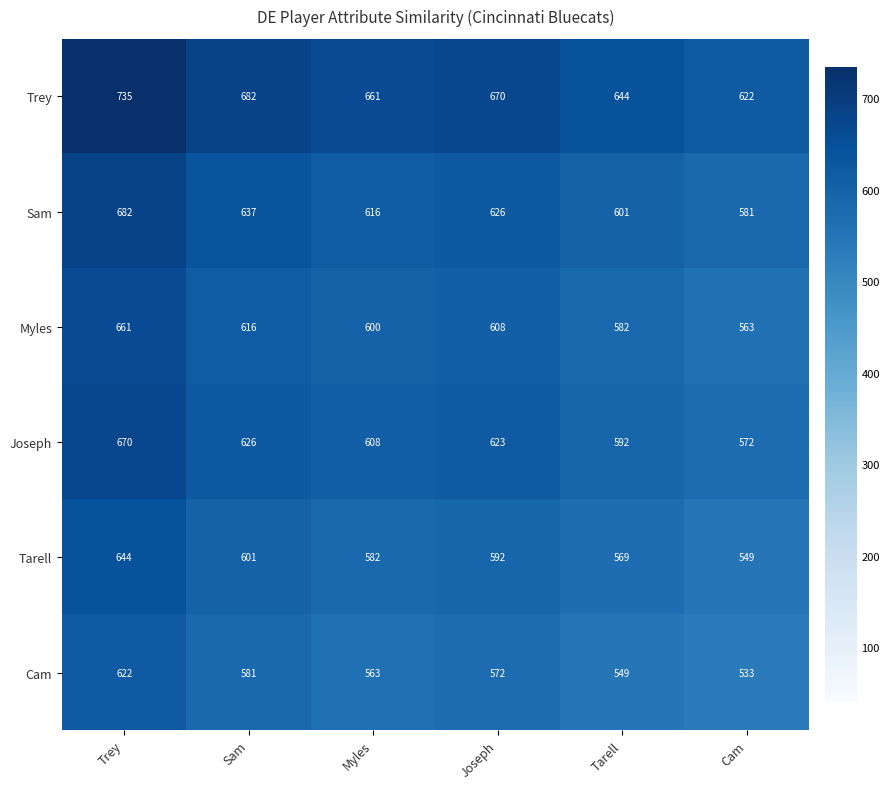

Which series changed the most between Sam and Cam?

Trey